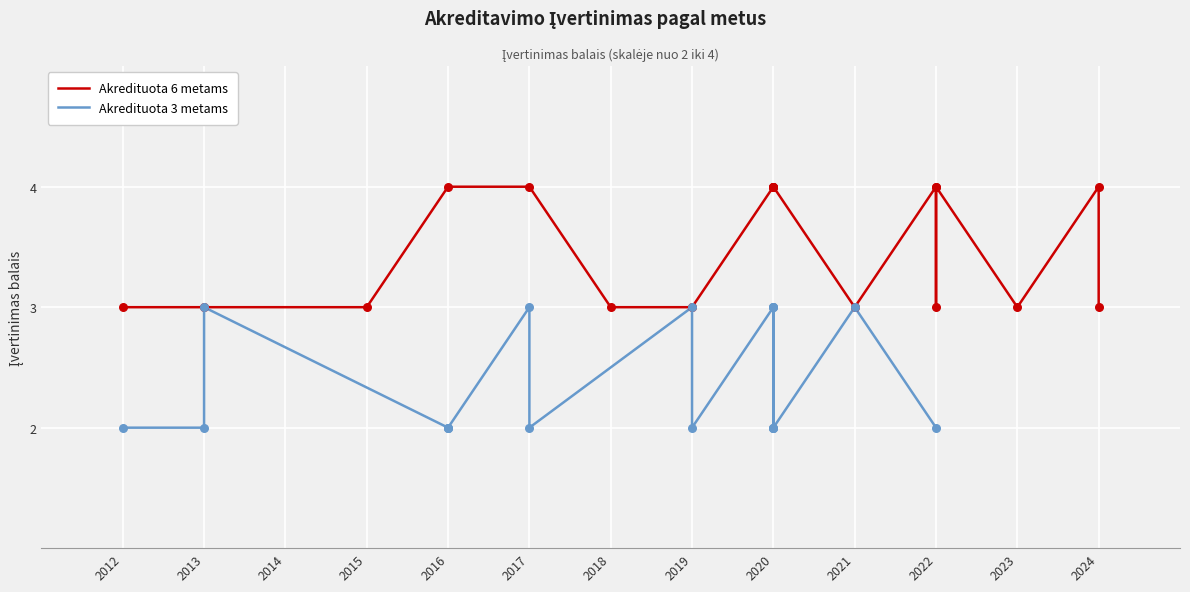

Which series reaches the minimum Y coordinate?

Akredituota 3 metams